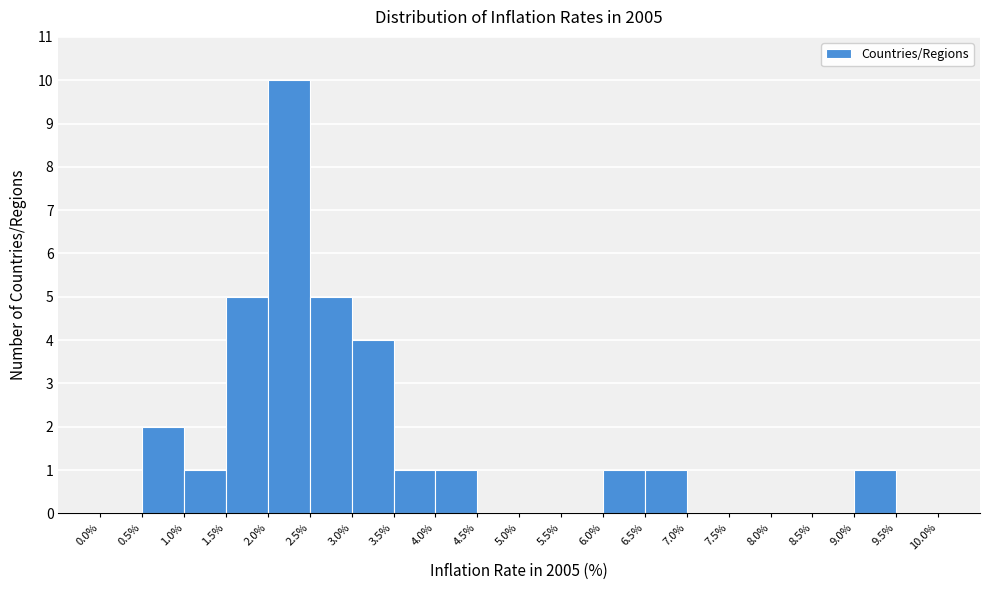

Reading left to right, list every bar in this chart as the range it spans on the x-axis followed by its height. The values are not printed on the chart, so give them approximately, as read against the axis.

0.0% to 0.5%: 0
0.5% to 1.0%: 2
1.0% to 1.5%: 1
1.5% to 2.0%: 5
2.0% to 2.5%: 10
2.5% to 3.0%: 5
3.0% to 3.5%: 4
3.5% to 4.0%: 1
4.0% to 4.5%: 1
4.5% to 5.0%: 0
5.0% to 5.5%: 0
5.5% to 6.0%: 0
6.0% to 6.5%: 1
6.5% to 7.0%: 1
7.0% to 7.5%: 0
7.5% to 8.0%: 0
8.0% to 8.5%: 0
8.5% to 9.0%: 0
9.0% to 9.5%: 1
9.5% to 10.0%: 0